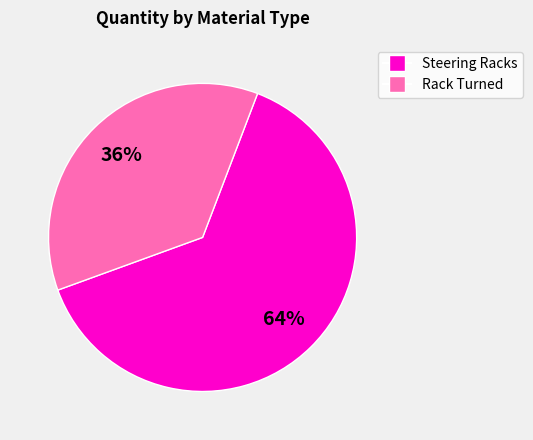

To the nearest percent, what is the average slice percentage?

50%